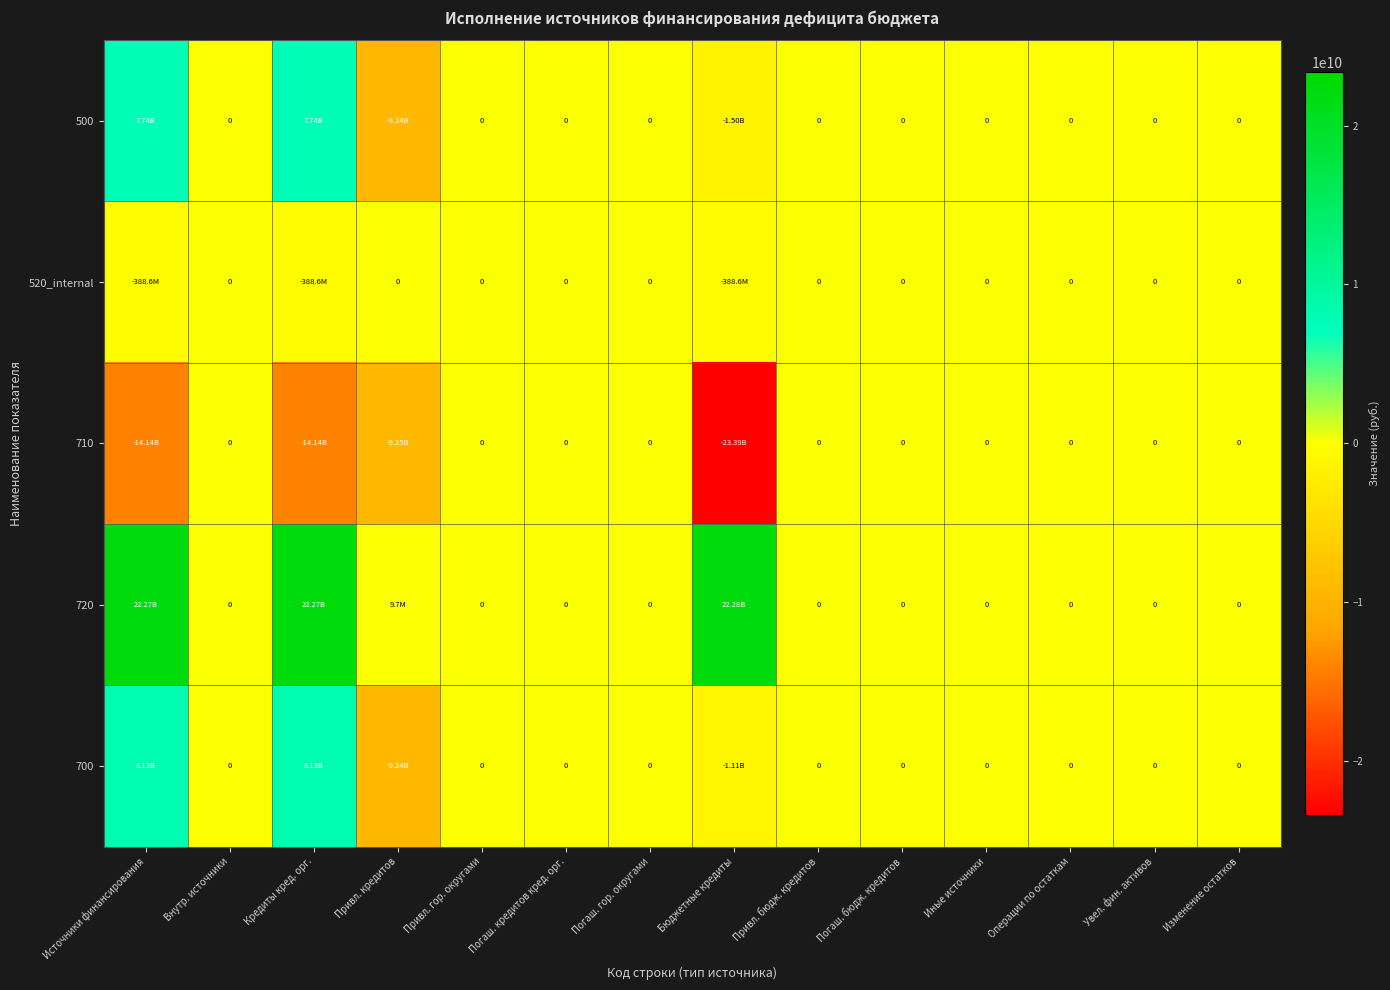

Which category has the lowest value in the 520_internal series?

Источники финансирования